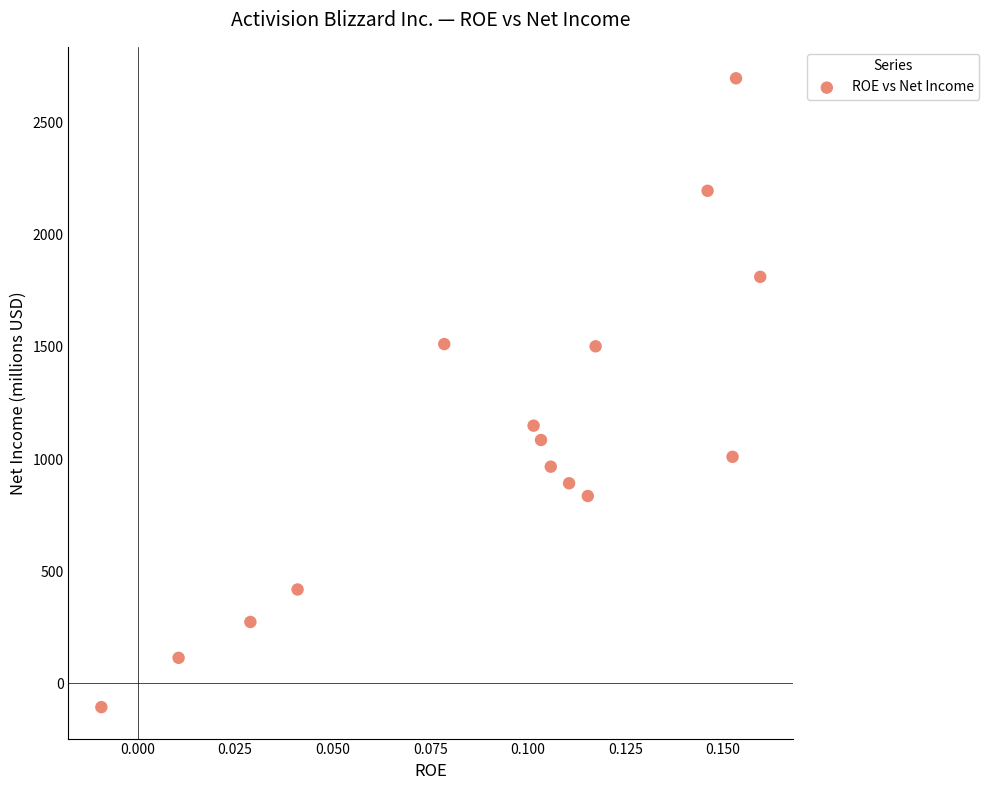

What Y value in the scatter plot is closest to 1296?

1149